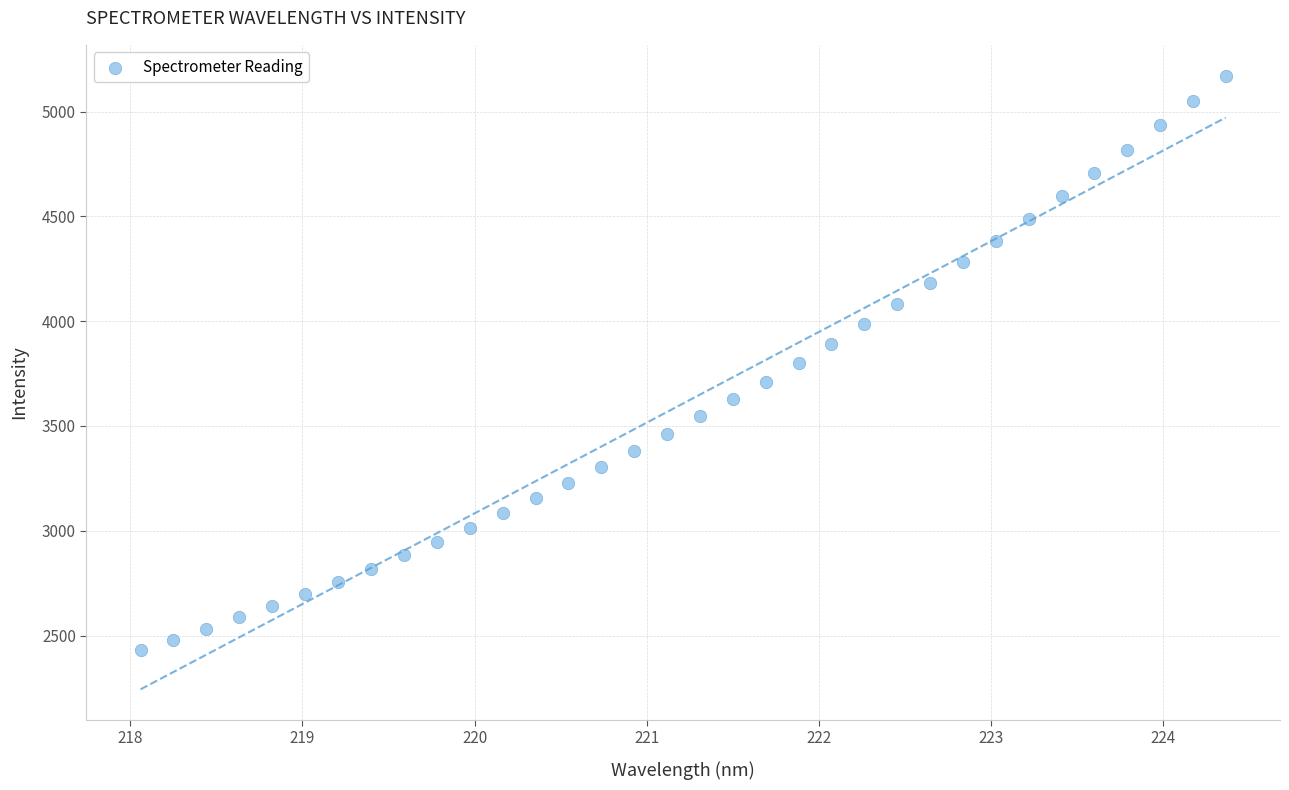

What is the range of Y values (max minus min)?

2741.9